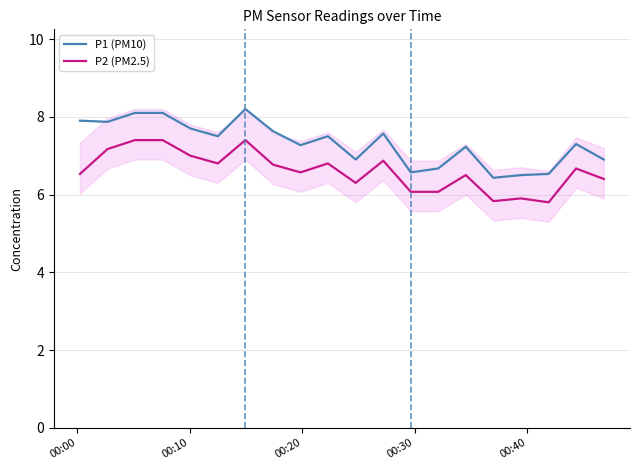

What is the smallest value displayed?

5.8